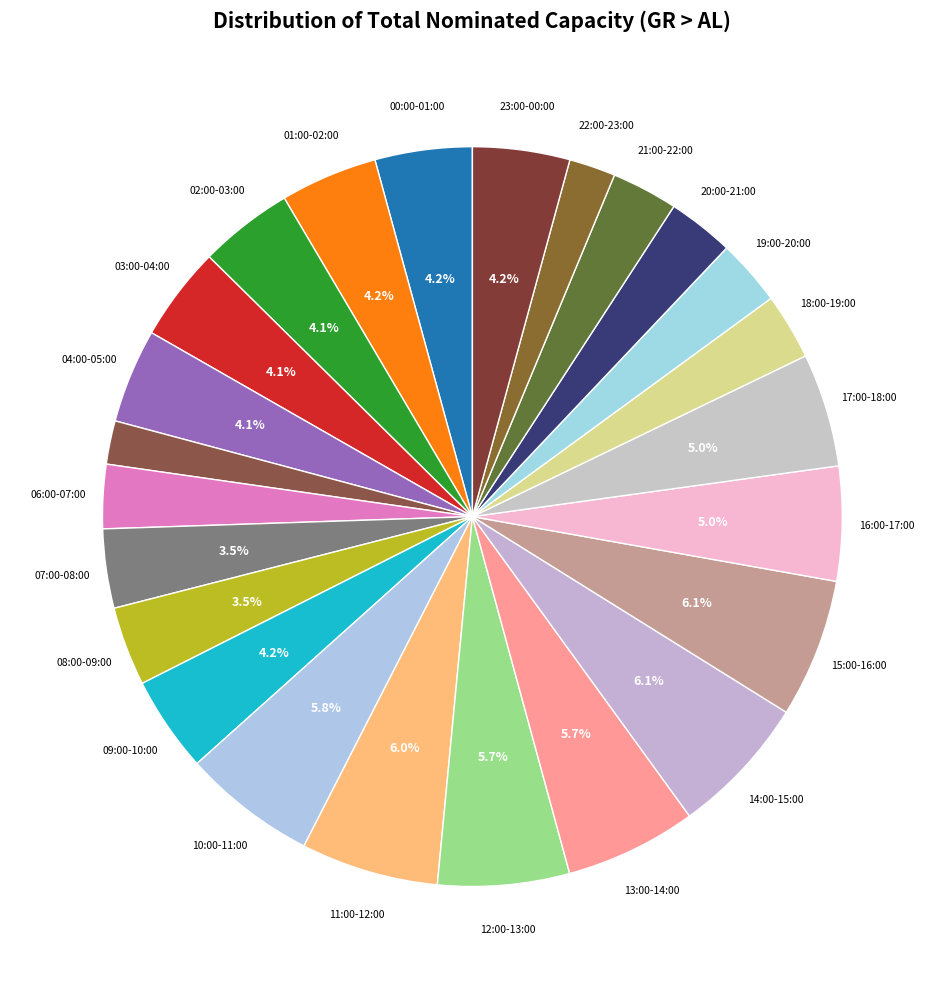

Count the number of slices in the pie.

24